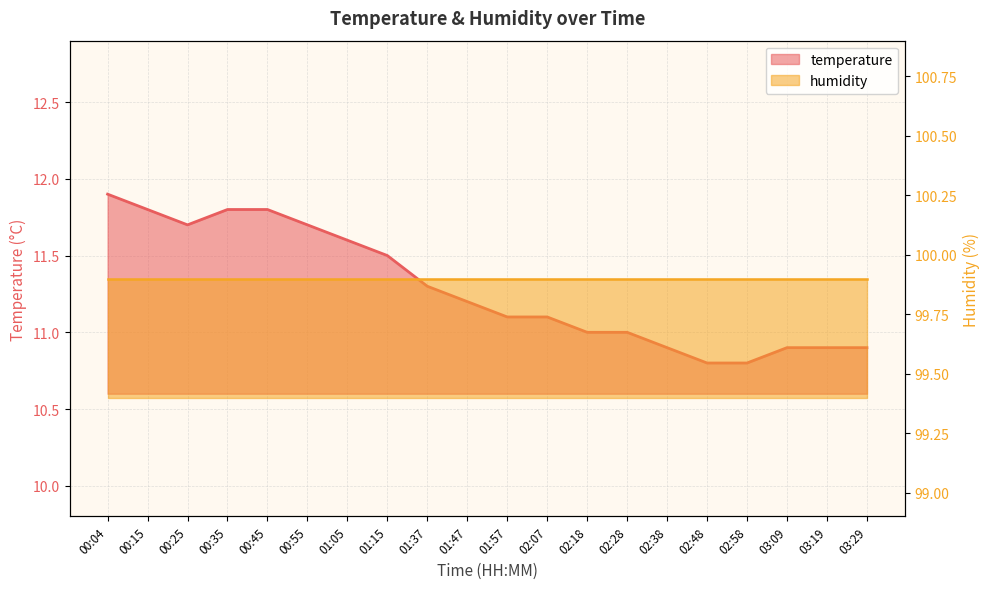

What is the difference between the maximum and minimum values?

1.1